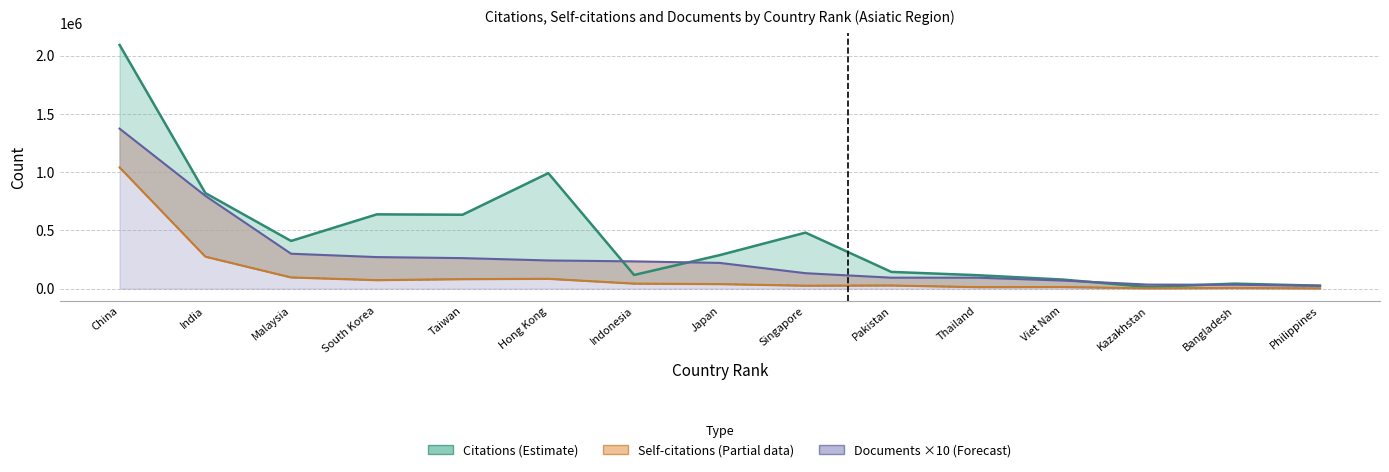

In Self-citations, how many points are higher than both neighbors (excluding endpoints)?

4